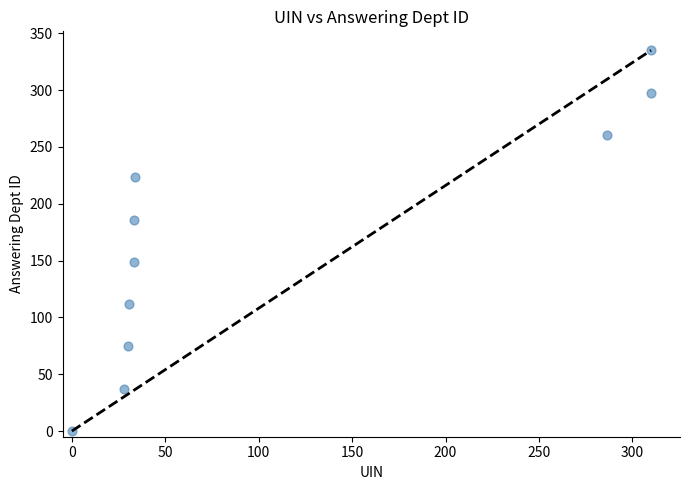

What is the range of Y values (max minus min)?

335.0